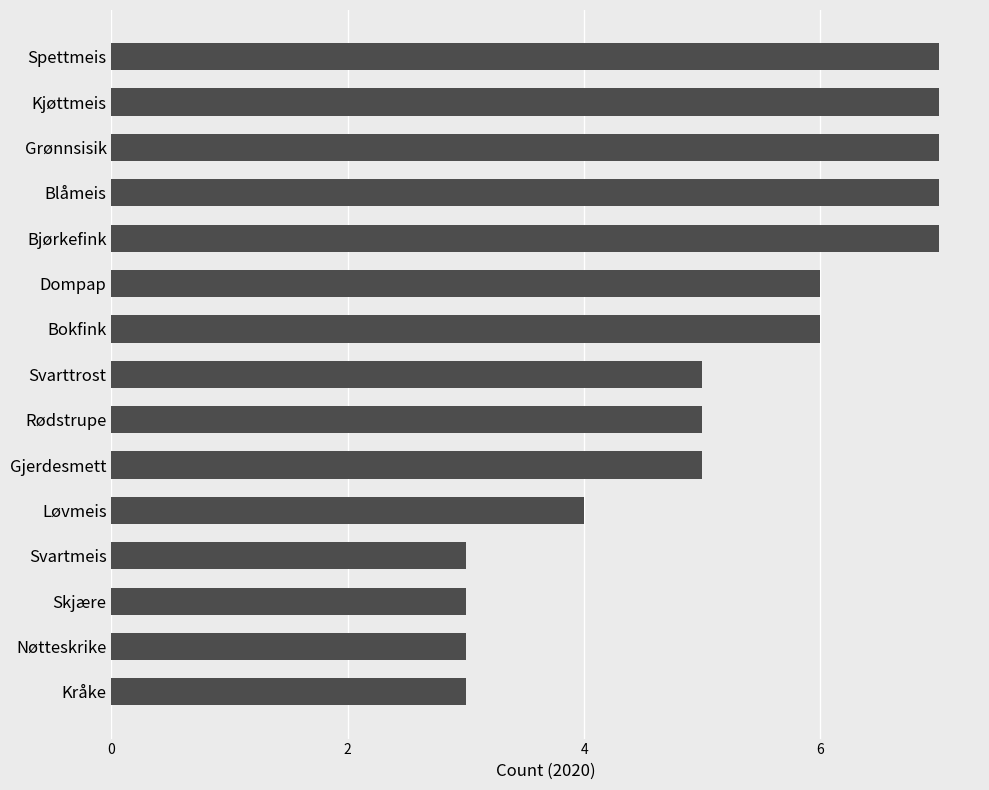

The value at Gjerdesmett is 5. True or false?

True